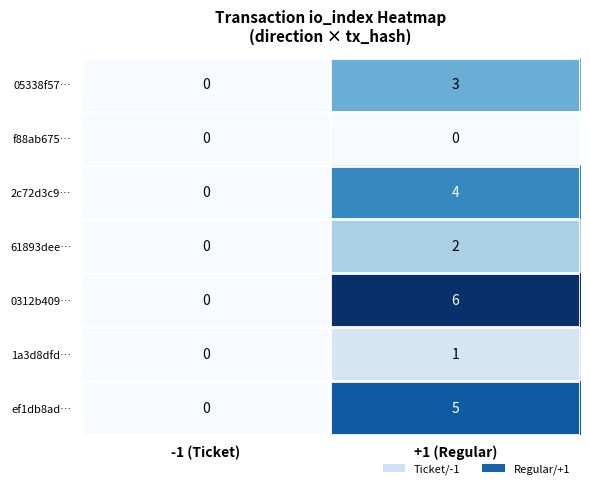

Which series has the widest spread of values?

0312b409…